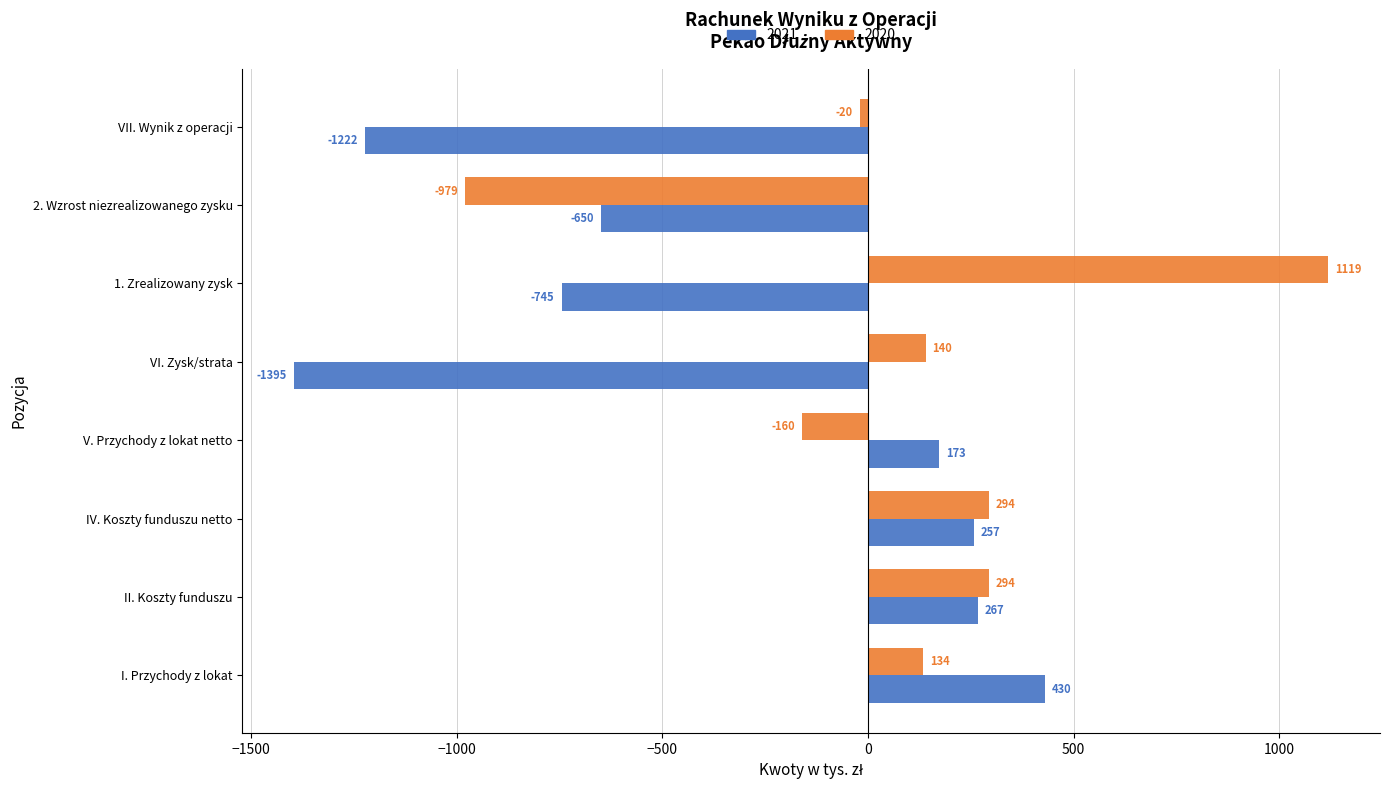

What is the sum of all 2021 values?

-2885